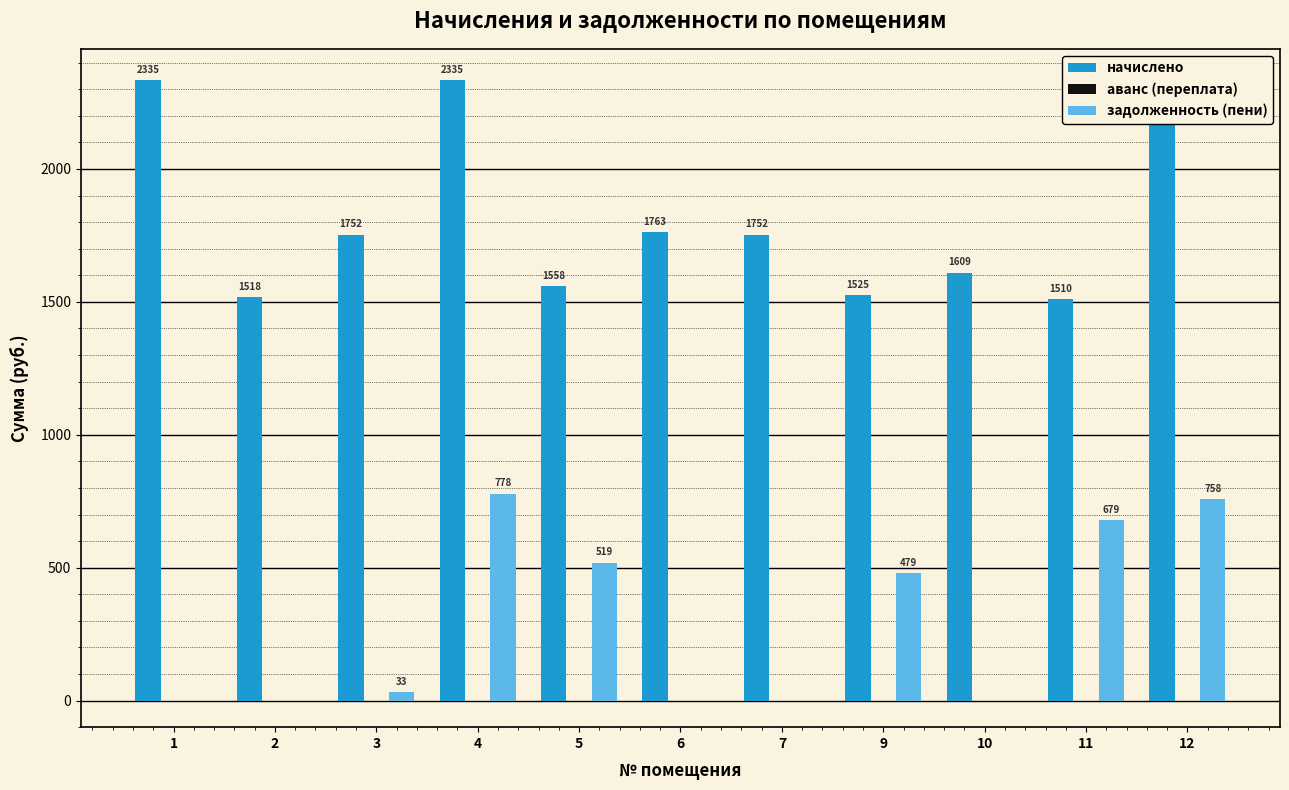

At which category is the sum across all series the highest?

4